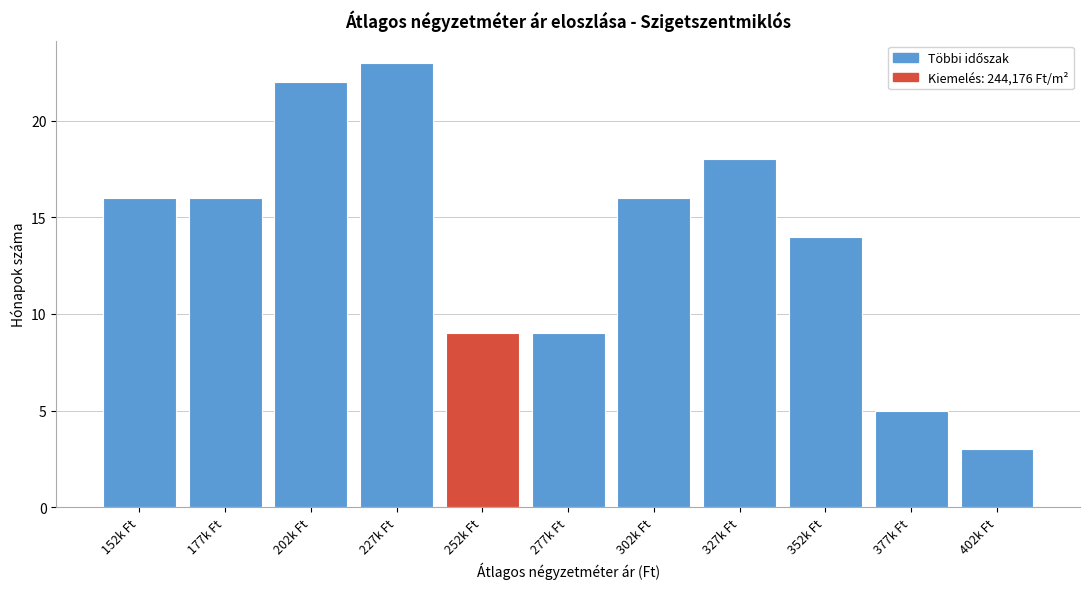

Reading left to right, extract all data points from this chart.

152k Ft=16	177k Ft=16	202k Ft=22	227k Ft=23	252k Ft=9	277k Ft=9	302k Ft=16	327k Ft=18	352k Ft=14	377k Ft=5	402k Ft=3